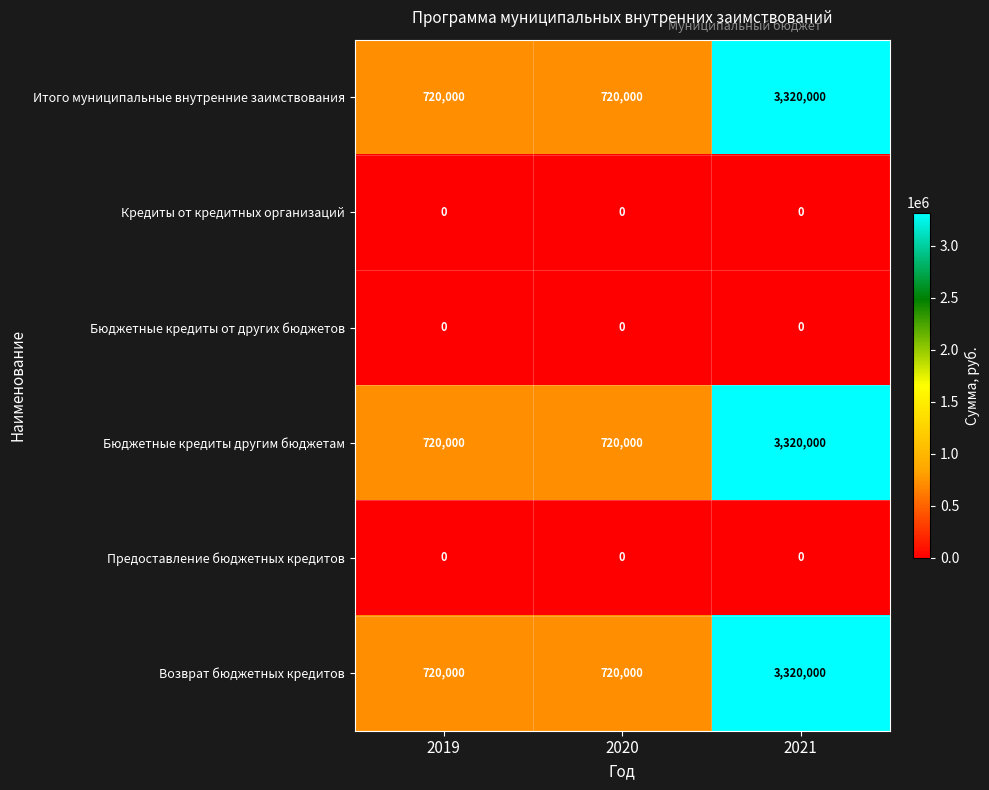

How many series are shown in this chart?

6